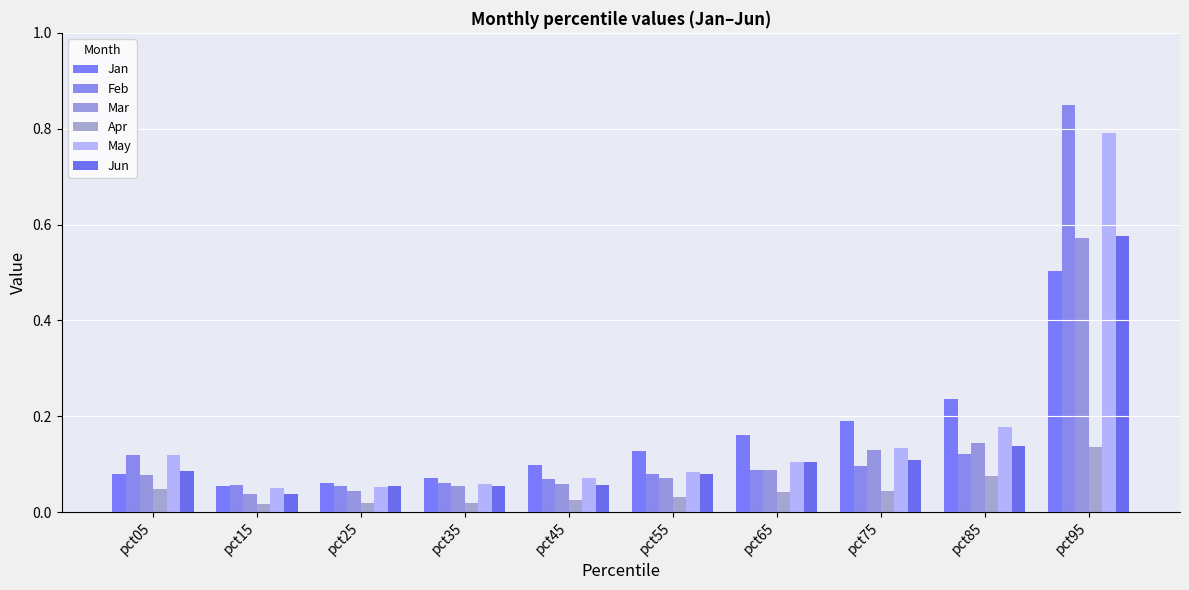

Are the bars grouped side by side (vs. stacked)?

Yes